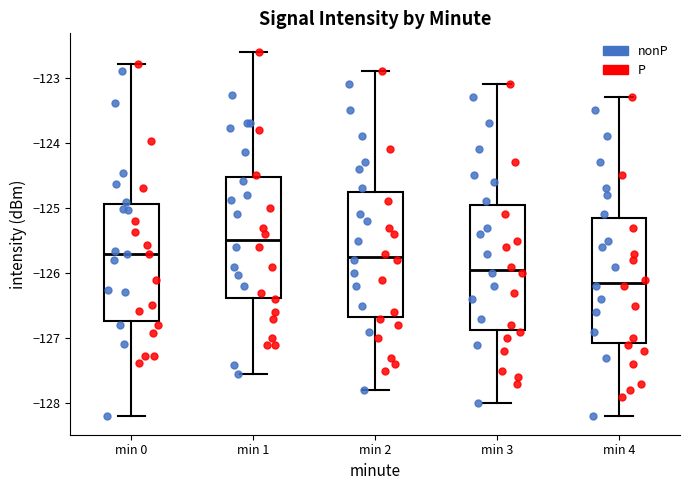

Reading left to right, read every box against the y-axis: the position of its median line, the range the box covers, and the ends of its whiskers. The values are not printed on the chart, so give them approximately, as read against the axis.

min 0: median -125.7, box -126.7 to -124.9, whiskers -128.2 to -122.8
min 1: median -125.5, box -126.4 to -124.5, whiskers -127.6 to -122.6
min 2: median -125.7, box -126.7 to -124.7, whiskers -127.8 to -122.9
min 3: median -125.9, box -126.9 to -124.9, whiskers -128.0 to -123.1
min 4: median -126.1, box -127.1 to -125.1, whiskers -128.2 to -123.3